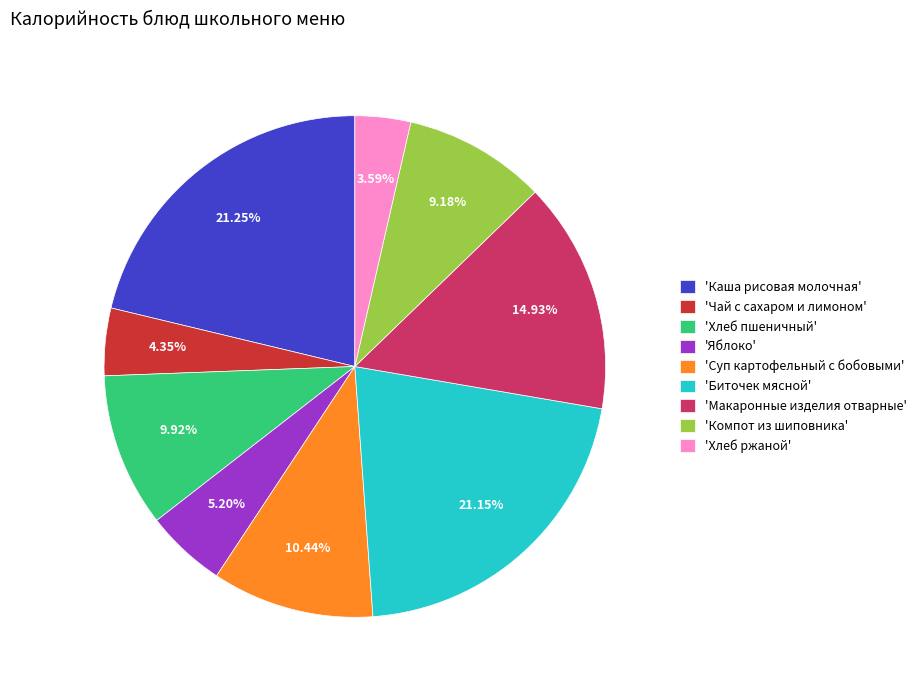

Between 'Каша рисовая молочная' and 'Макаронные изделия отварные', which is larger?

'Каша рисовая молочная'